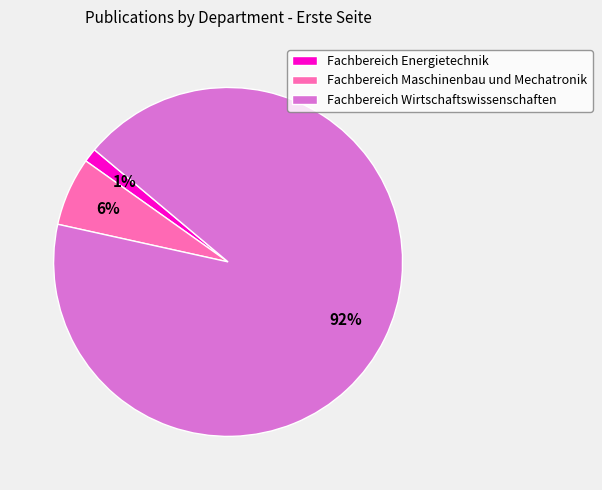

To the nearest percent, what is the combined percentage of Fachbereich Maschinenbau und Mechatronik and Fachbereich Wirtschaftswissenschaften?

99%